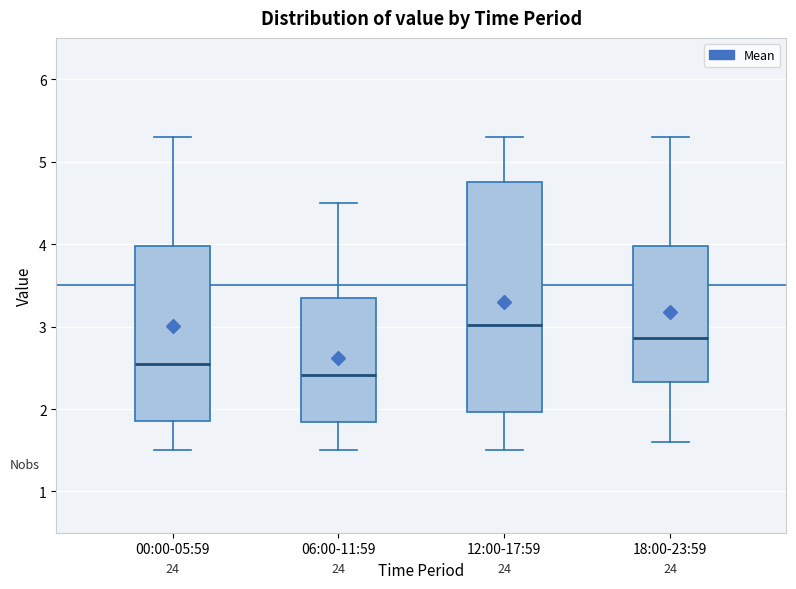

Where does the lower whisker of the box for 18:00-23:59 end on the y-axis? The values are not printed on the chart, so give them approximately, as read against the axis.

1.6